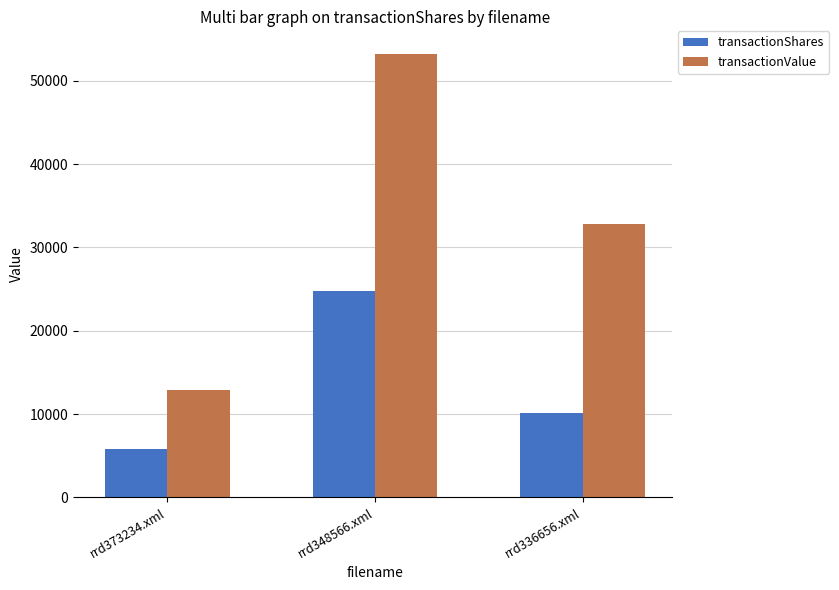

True or false: transactionValue has a value of 26953 at rrd348566.xml.

False